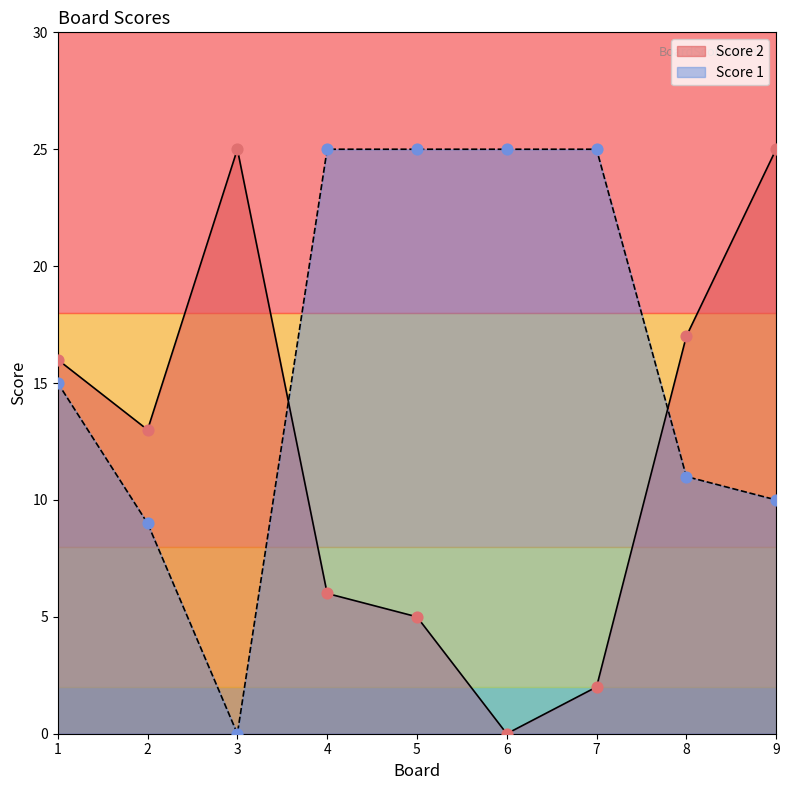

At how many categories does at least one series exceed 24?

6